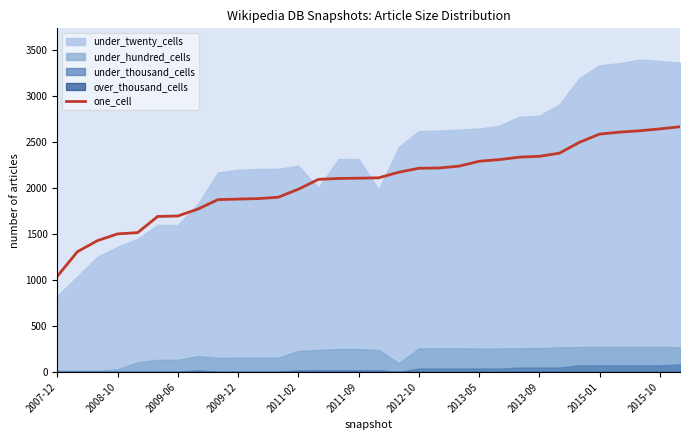

What is the minimum value for one_cell?

1041